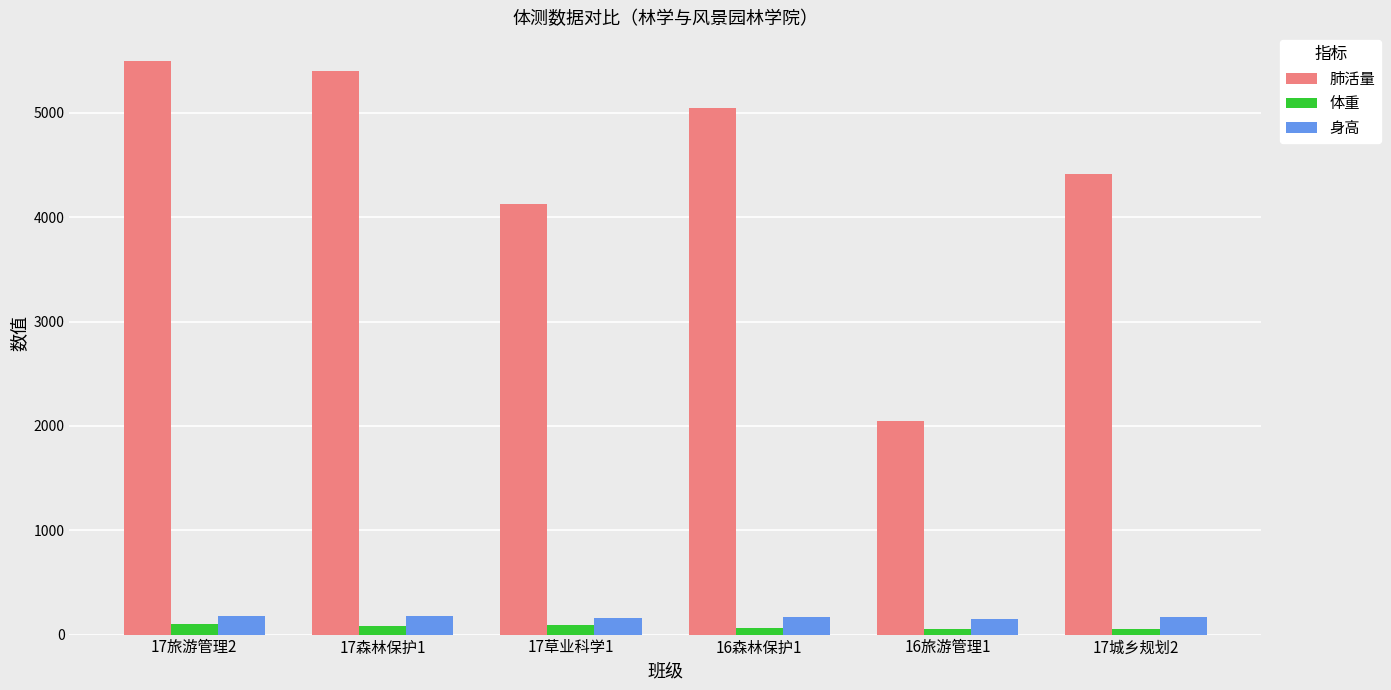

How many data points in 体重 are above 82?

3